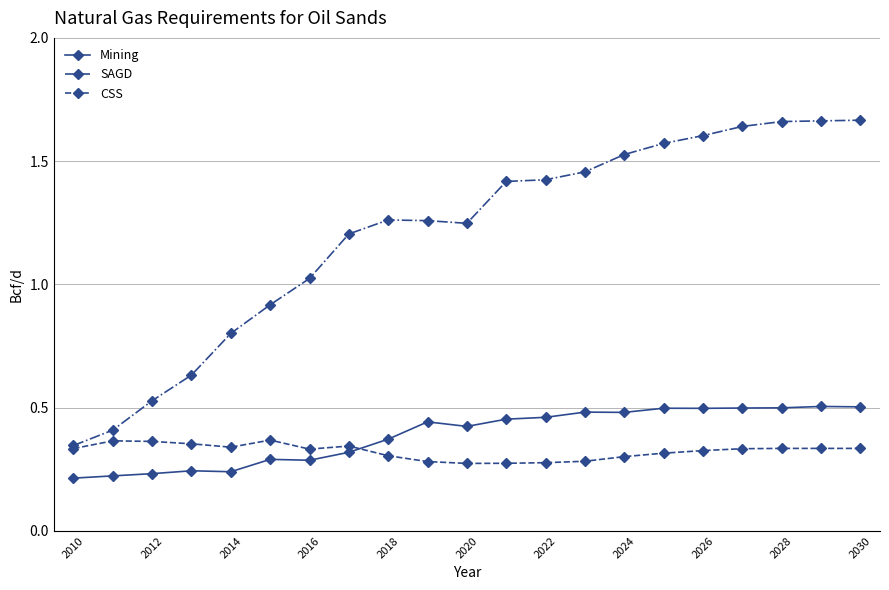

How many data points in SAGD are above 1?

15